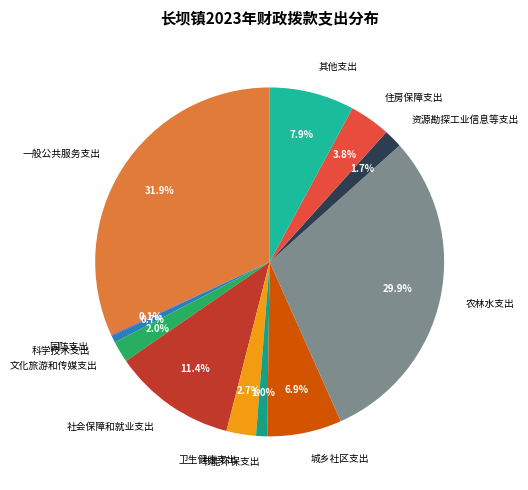

Combined, what portion of the pie is 文化旅游和传媒支出 and 社会保障和就业支出?

13.4%